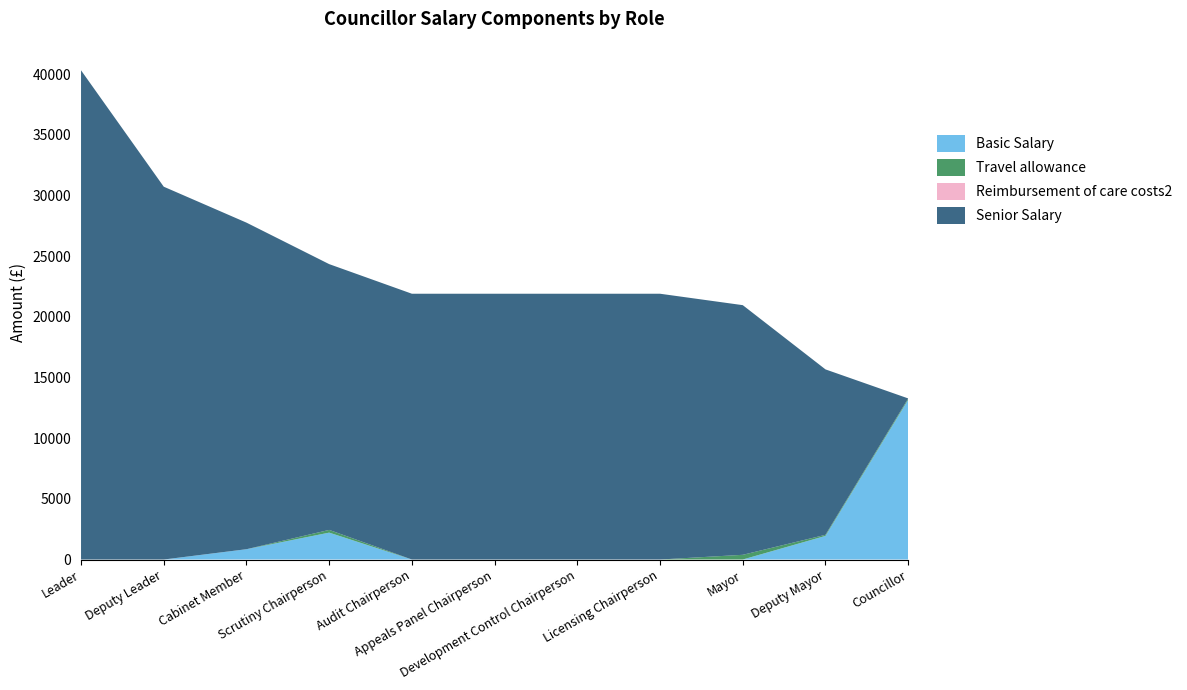

Reading right to left, extract all data points from this chart.

Basic Salary: 13175.0	1947.9	0.0	0.0	0.0	0.0	0.0	2216.7	850.0	0.0	0.0
Travel allowance: 104.8	90.5	388.4	0.0	0.0	0.0	0.0	224.8	0.0	0.0	0.0
Reimbursement of care costs2: 0.0	0.0	0.0	0.0	0.0	0.0	0.0	0.0	0.0	0.0	0.0
Senior Salary: 0.0	13634.4	20580.3	21910.0	21910.0	21910.0	21910.0	21910.0	26920.9	30733.5	40329.0